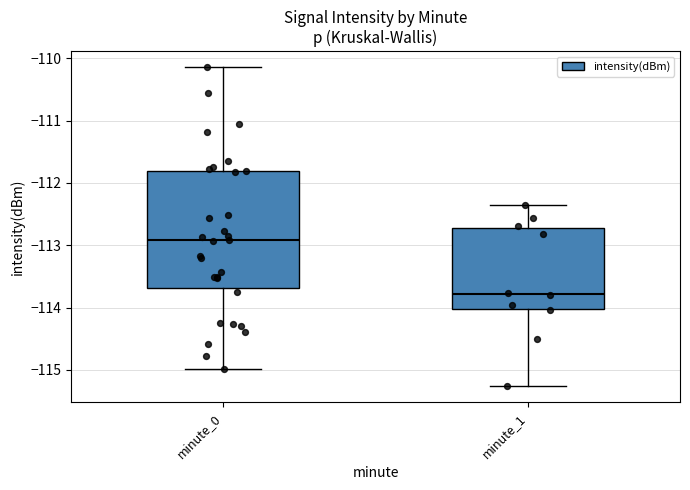

Comparing the boxes themselves (not the whiskers), which one is the tallest?

minute_0